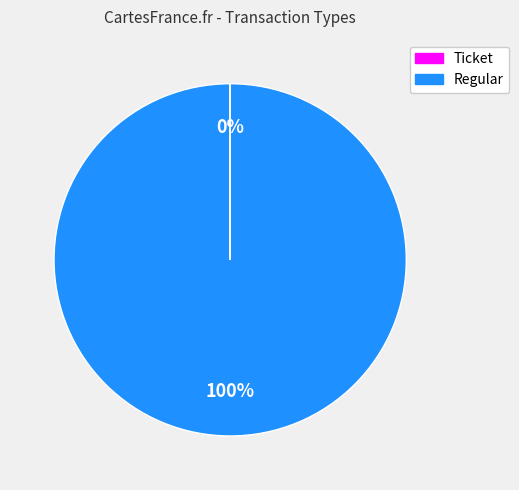

To the nearest percent, what is the average slice percentage?

50%